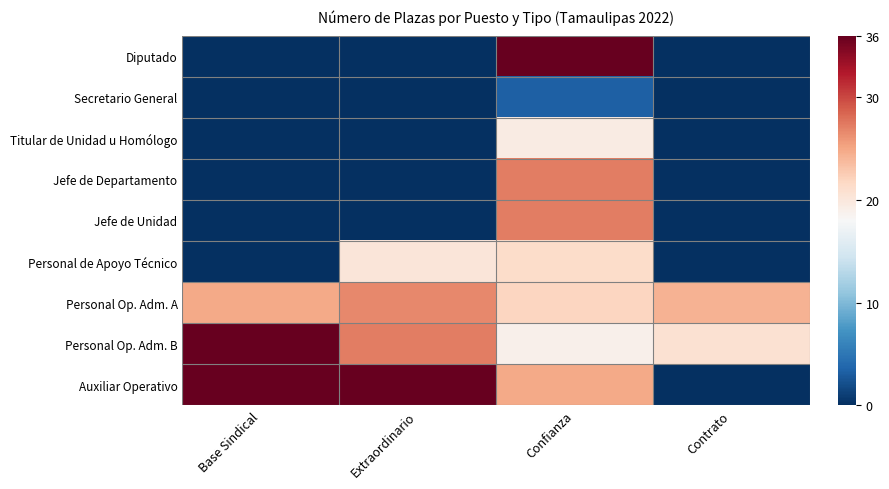

Reading left to right, extract all data points from this chart.

Diputado: Base Sindical=0	Extraordinario=0	Confianza=36	Contrato=0
Secretario General: Base Sindical=0	Extraordinario=0	Confianza=1	Contrato=0
Titular de Unidad u Homólogo: Base Sindical=0	Extraordinario=0	Confianza=8	Contrato=0
Jefe de Departamento: Base Sindical=0	Extraordinario=0	Confianza=21	Contrato=0
Jefe de Unidad: Base Sindical=0	Extraordinario=0	Confianza=21	Contrato=0
Personal de Apoyo Técnico: Base Sindical=0	Extraordinario=9	Confianza=11	Contrato=0
Personal Op. Adm. A: Base Sindical=17	Extraordinario=20	Confianza=12	Contrato=16
Personal Op. Adm. B: Base Sindical=36	Extraordinario=21	Confianza=7	Contrato=10
Auxiliar Operativo: Base Sindical=36	Extraordinario=36	Confianza=17	Contrato=0